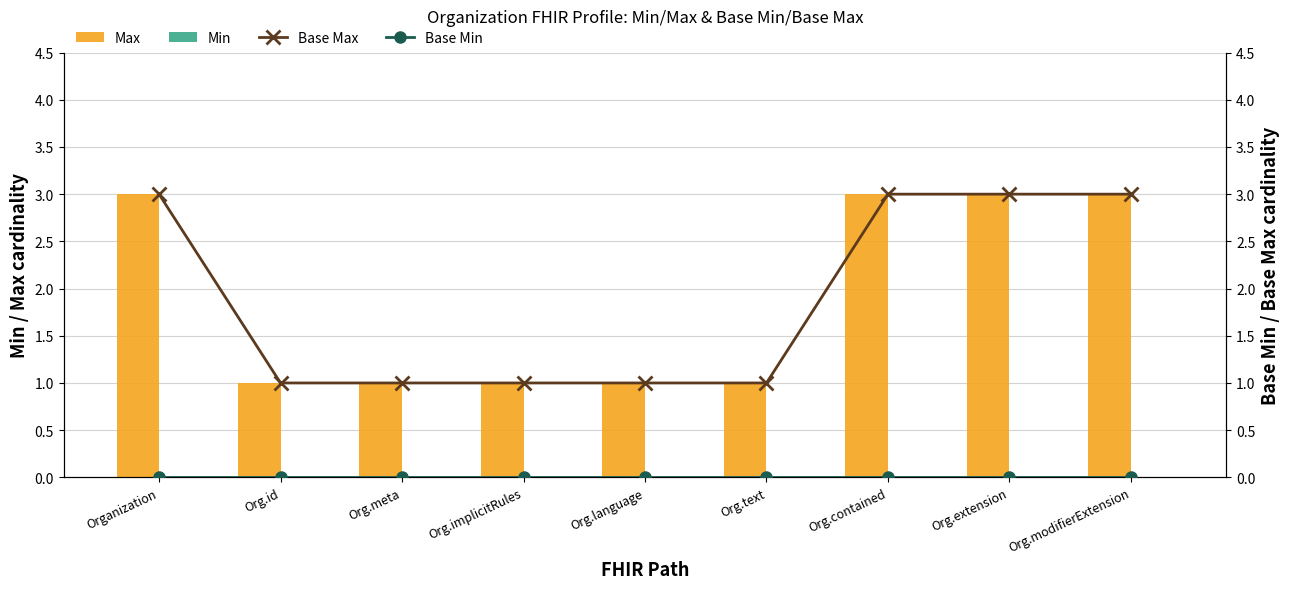

The value of Max at Organization is 3. True or false?

True